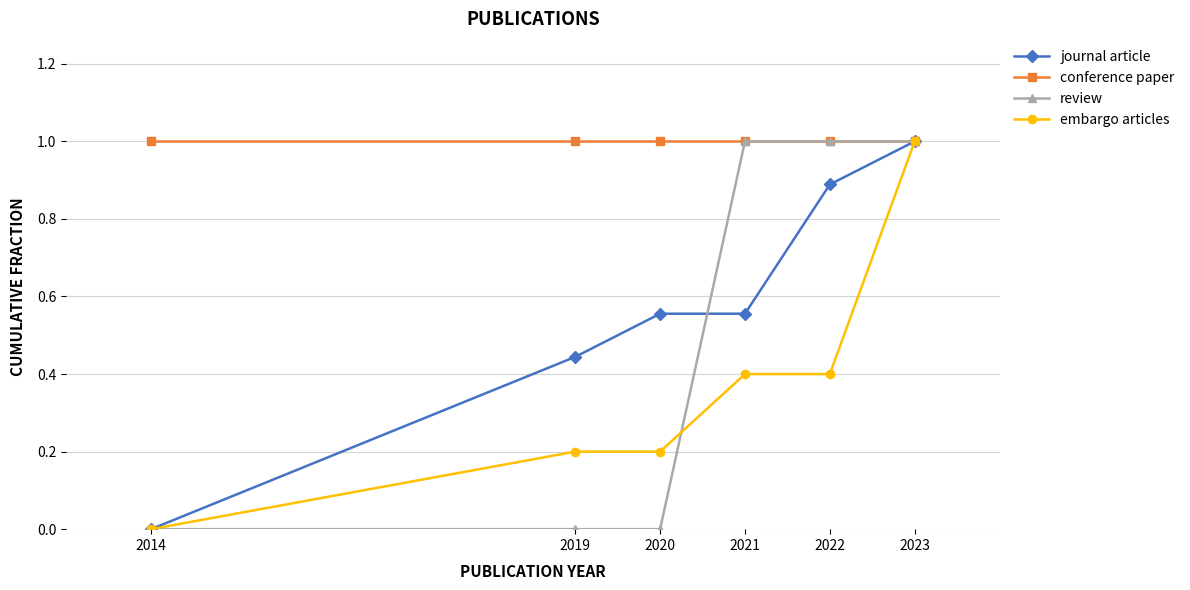

What is the value of the embargo articles point at the 3rd from the left?

0.2